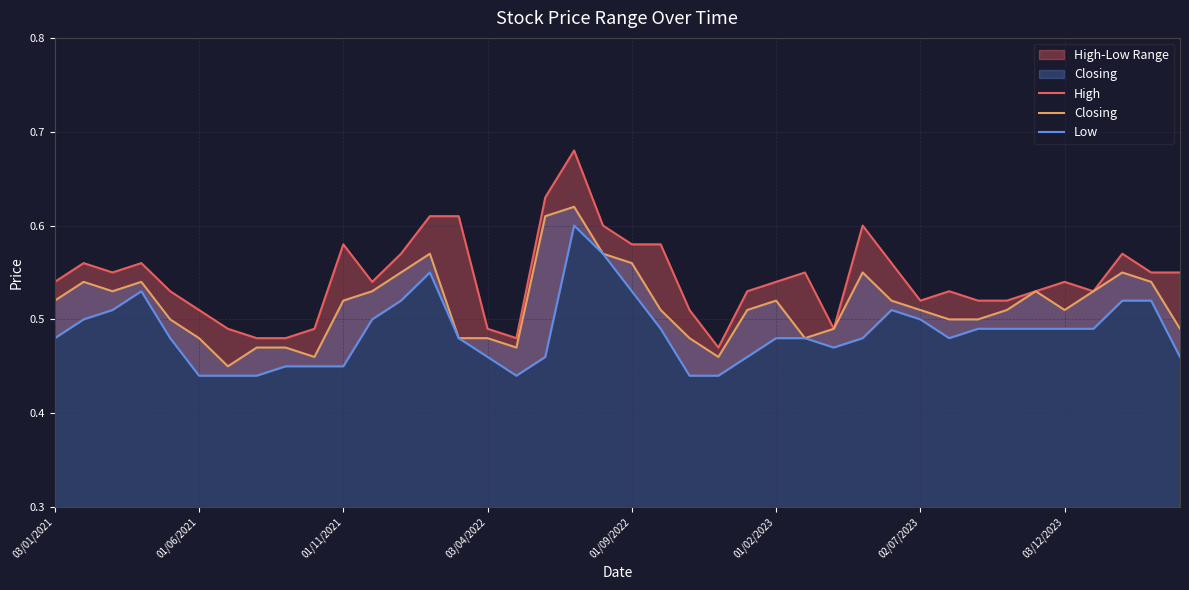

Rank the series by their maximum value, from highest to lowest.

High, Closing, Low